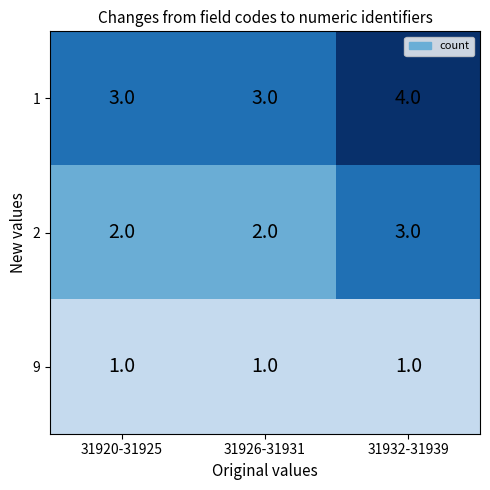

What is the sum of all 1 values?

10